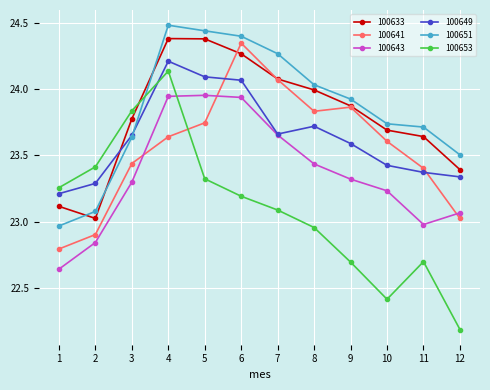

What is the difference between the 100633 values at 3 and 12?

0.4